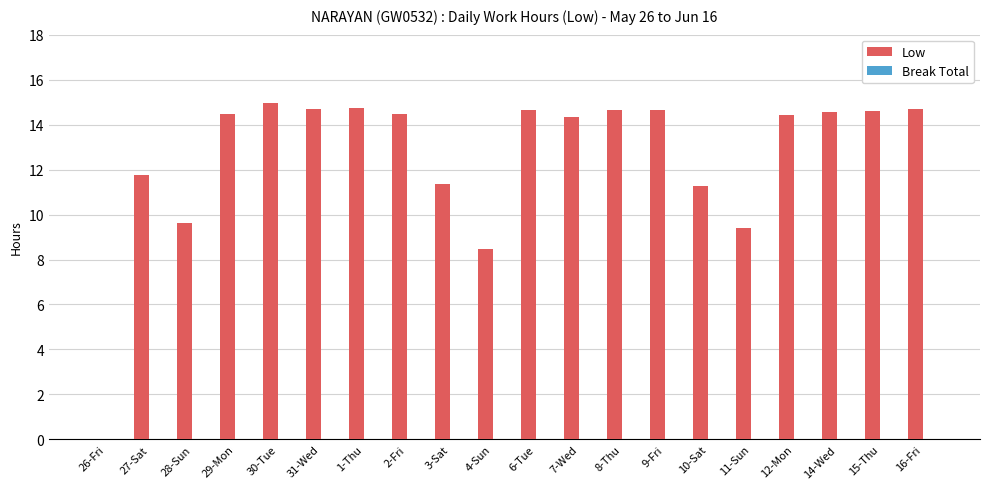

Read the value at 16-Fri.

14.7